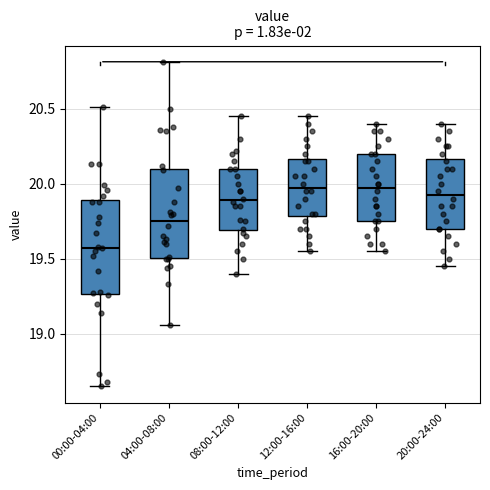

Reading left to right, read every box against the y-axis: the position of its median line, the range the box covers, and the ends of its whiskers. The values are not printed on the chart, so give them approximately, as read against the axis.

00:00-04:00: median 19.60, box 19.25 to 19.90, whiskers 18.65 to 20.50
04:00-08:00: median 19.75, box 19.50 to 20.10, whiskers 19.05 to 20.80
08:00-12:00: median 19.90, box 19.70 to 20.10, whiskers 19.40 to 20.45
12:00-16:00: median 20.00, box 19.80 to 20.15, whiskers 19.55 to 20.45
16:00-20:00: median 20.00, box 19.75 to 20.20, whiskers 19.55 to 20.40
20:00-24:00: median 19.95, box 19.70 to 20.15, whiskers 19.45 to 20.40